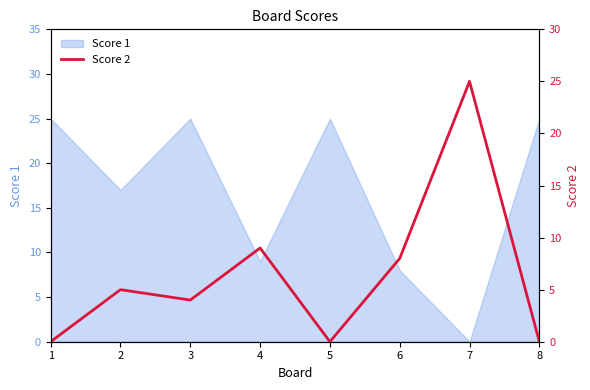

Reading left to right, what are all the values shown in this chart?

0	5	4	9	0	8	25	0